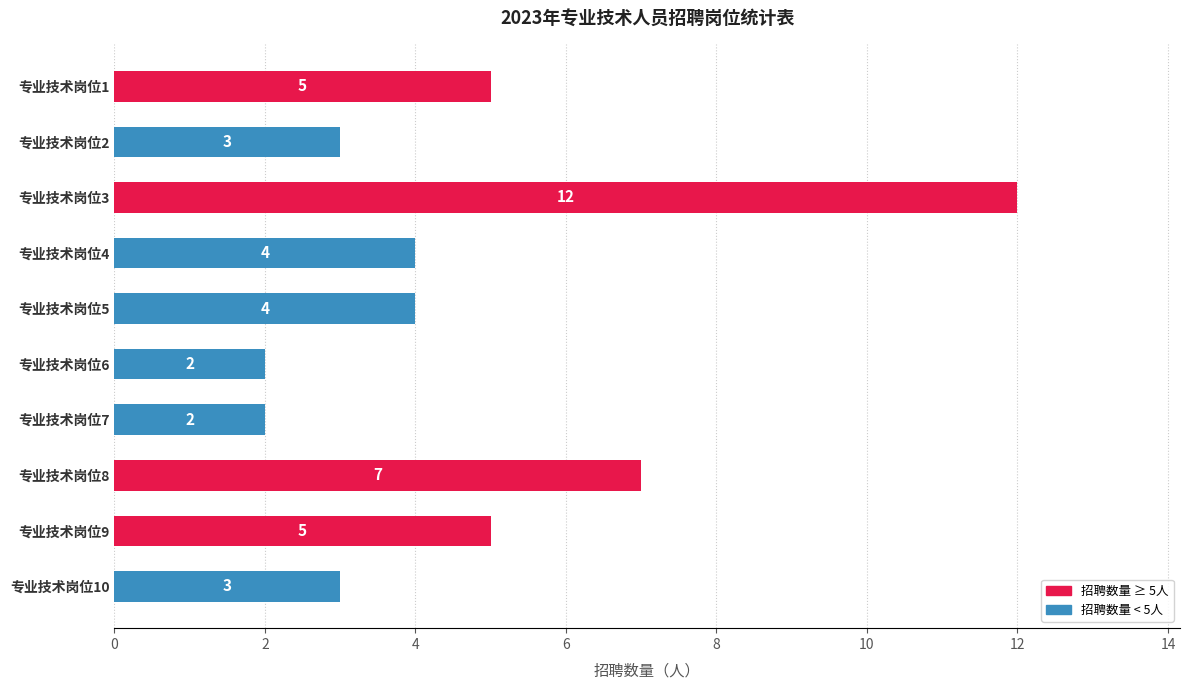

What is the difference between the maximum and minimum values?

10